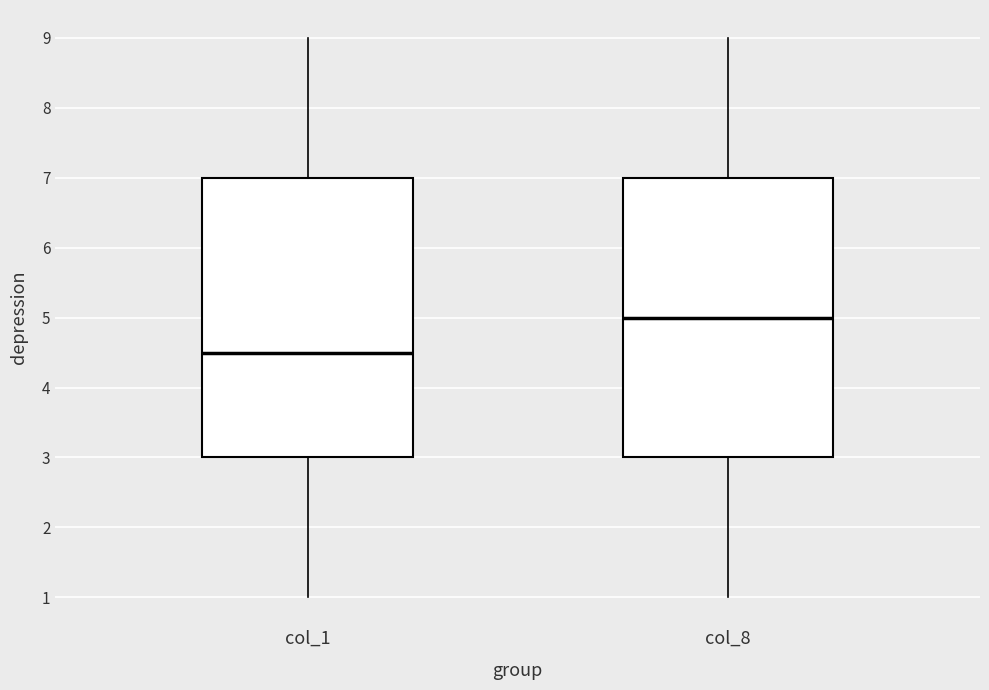

Reading left to right, read every box against the y-axis: the position of its median line, the range the box covers, and the ends of its whiskers. The values are not printed on the chart, so give them approximately, as read against the axis.

col_1: median 4.5, box 3.0 to 7.0, whiskers 1.0 to 9.0
col_8: median 5.0, box 3.0 to 7.0, whiskers 1.0 to 9.0